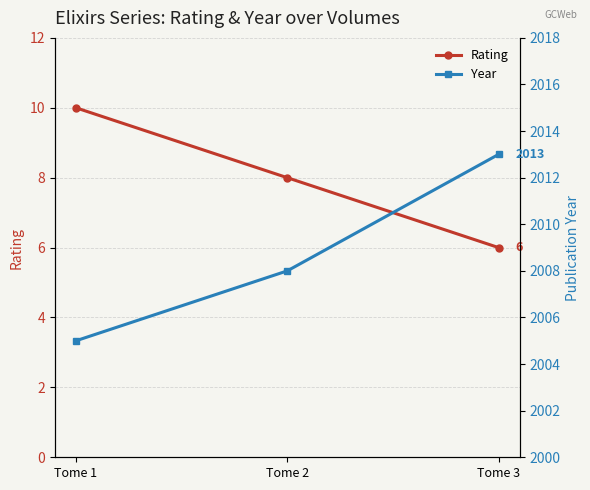

What are all the series names shown in the legend?

Rating, Year